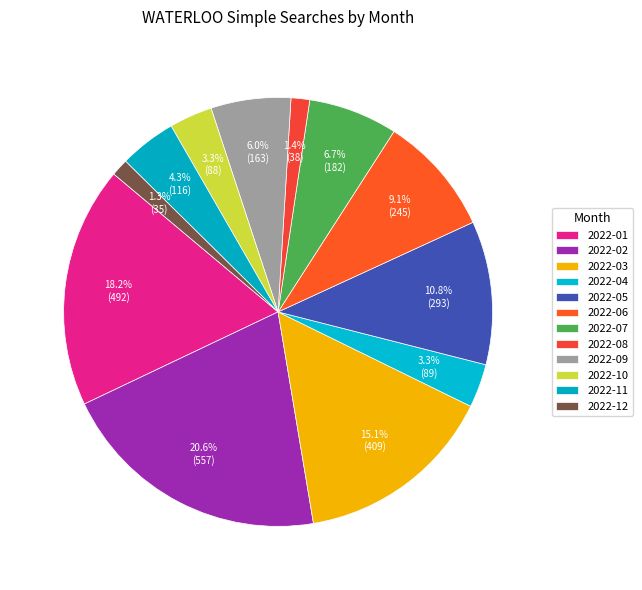

How many slices are in this pie chart?

12